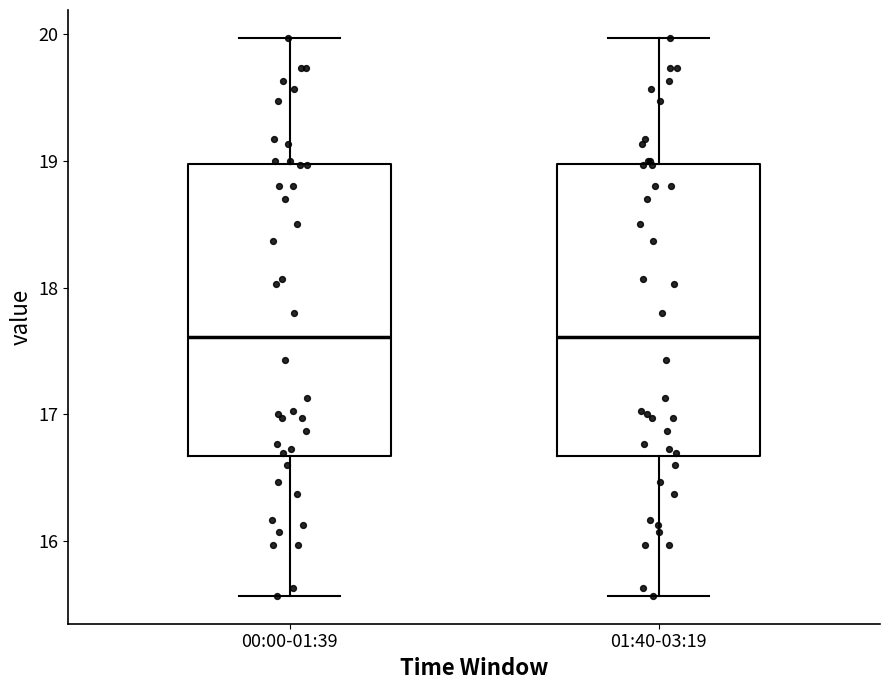

Reading left to right, transcribe this box plot: for each box, give where its median line is, the range the box spans, and where its two whiskers end, as read against the y-axis. The values are not printed on the chart, so give them approximately, as read against the axis.

00:00-01:39: median 17.6, box 16.7 to 19.0, whiskers 15.6 to 20.0
01:40-03:19: median 17.6, box 16.7 to 19.0, whiskers 15.6 to 20.0